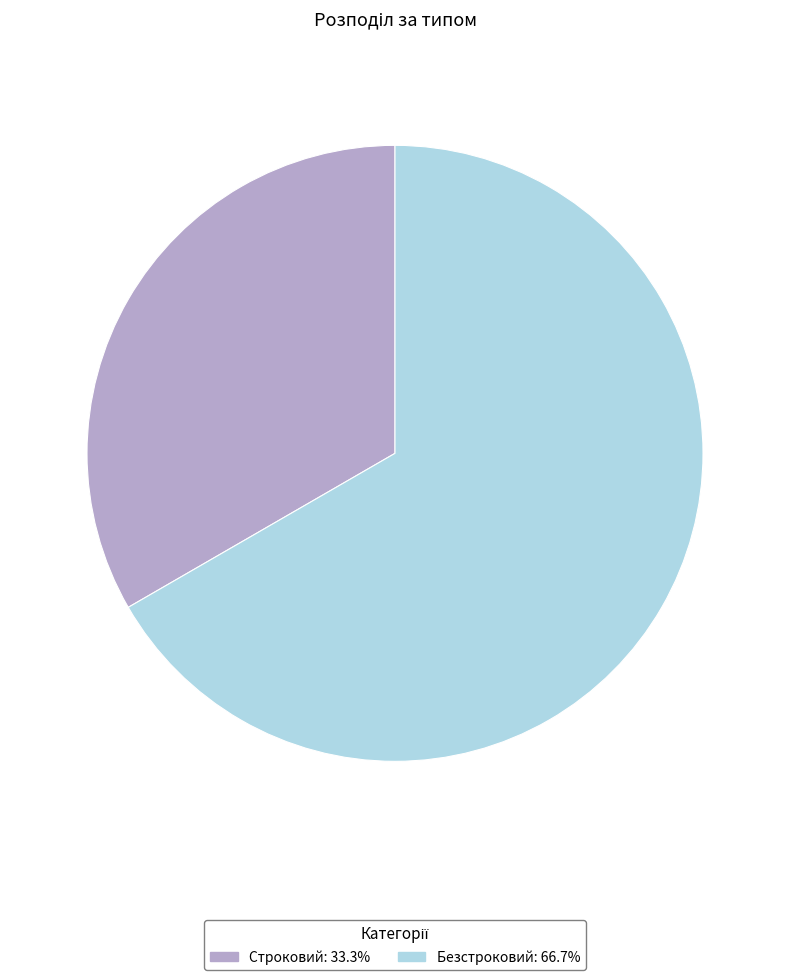

Approximately how many times larger is the value at Строковий compared to Безстроковий?

0.5